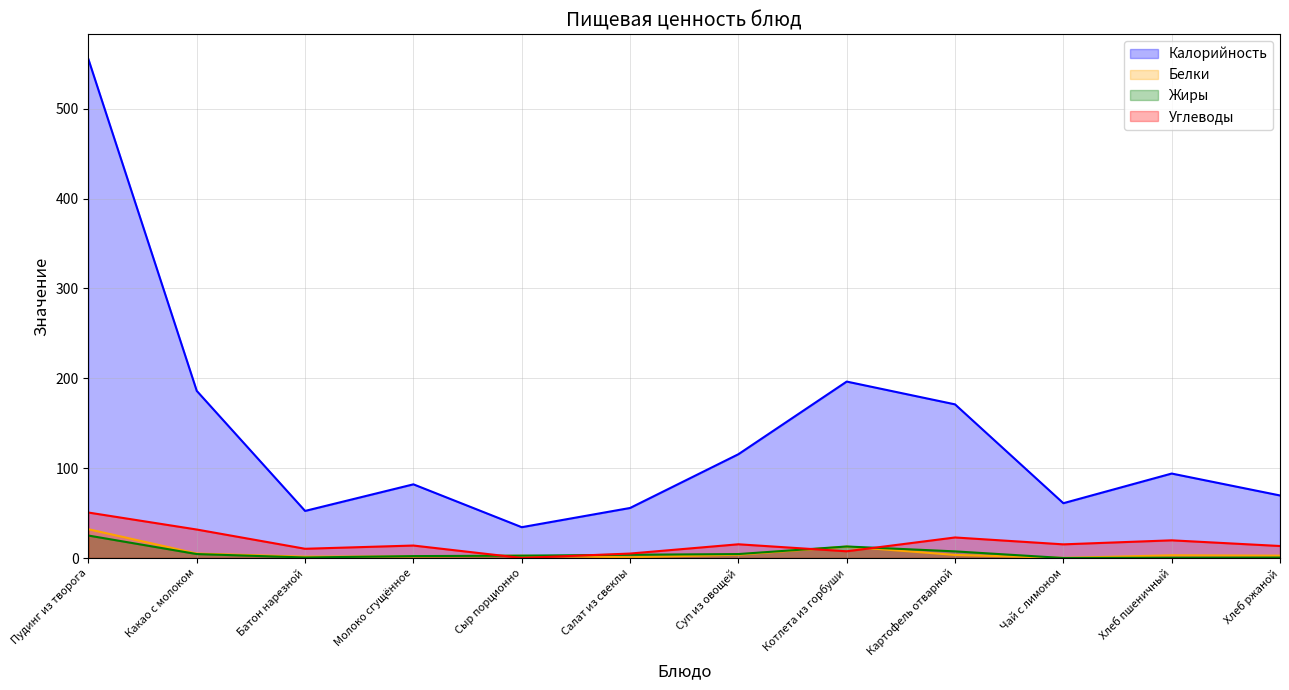

What is the label of the 1st point from the left?

Пудинг из творога